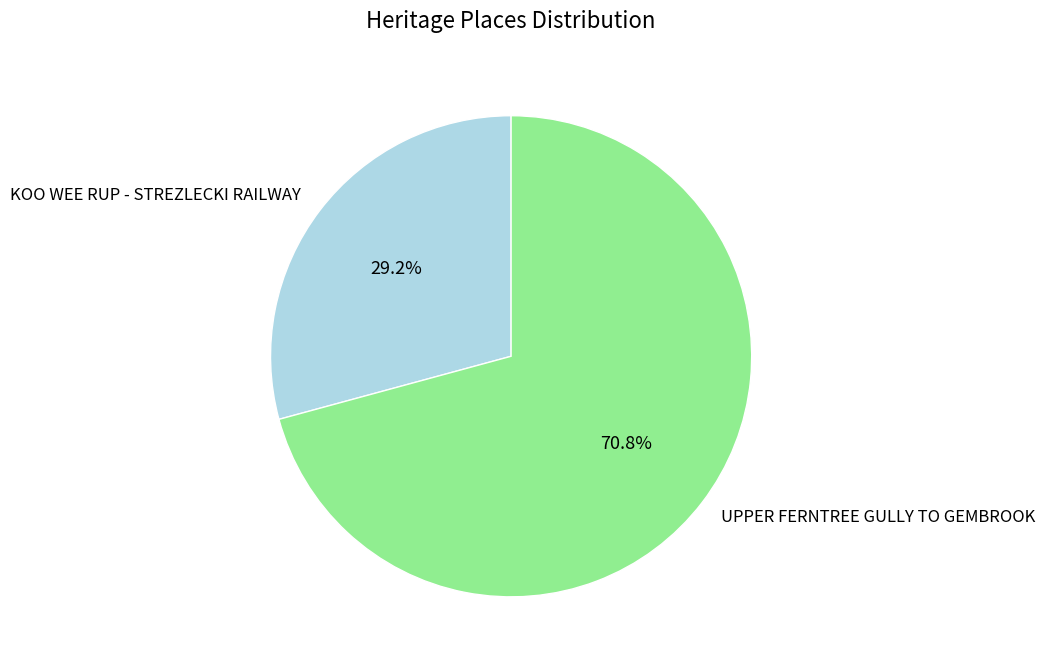

Rank the categories by value from lowest to highest.

KOO WEE RUP - STREZLECKI RAILWAY, UPPER FERNTREE GULLY TO GEMBROOK